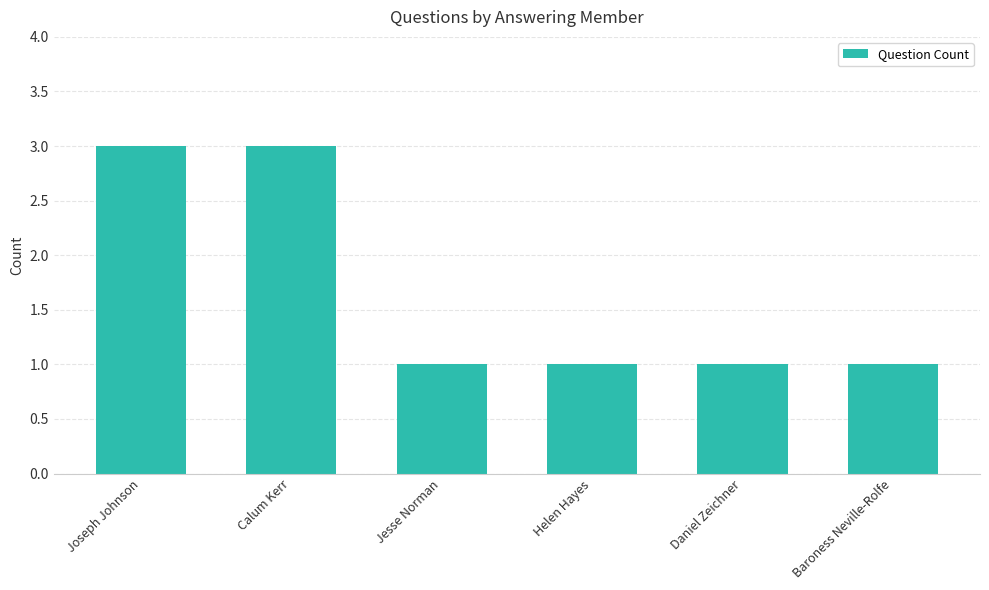

True or false: the data shows 2 at Helen Hayes.

False